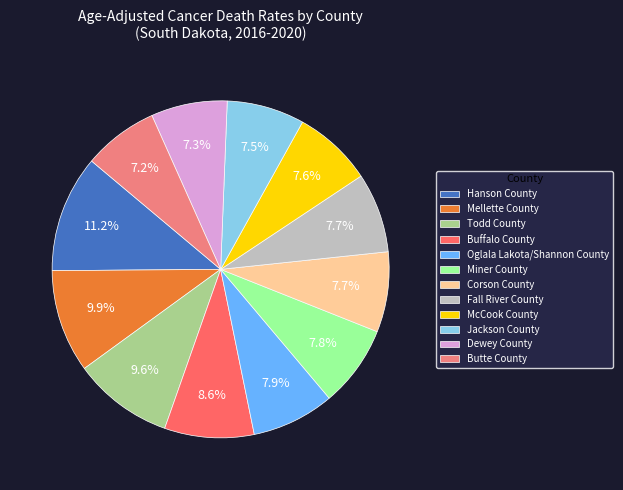

What is the ratio of the value at Mellette County to the value at Corson County?

1.3